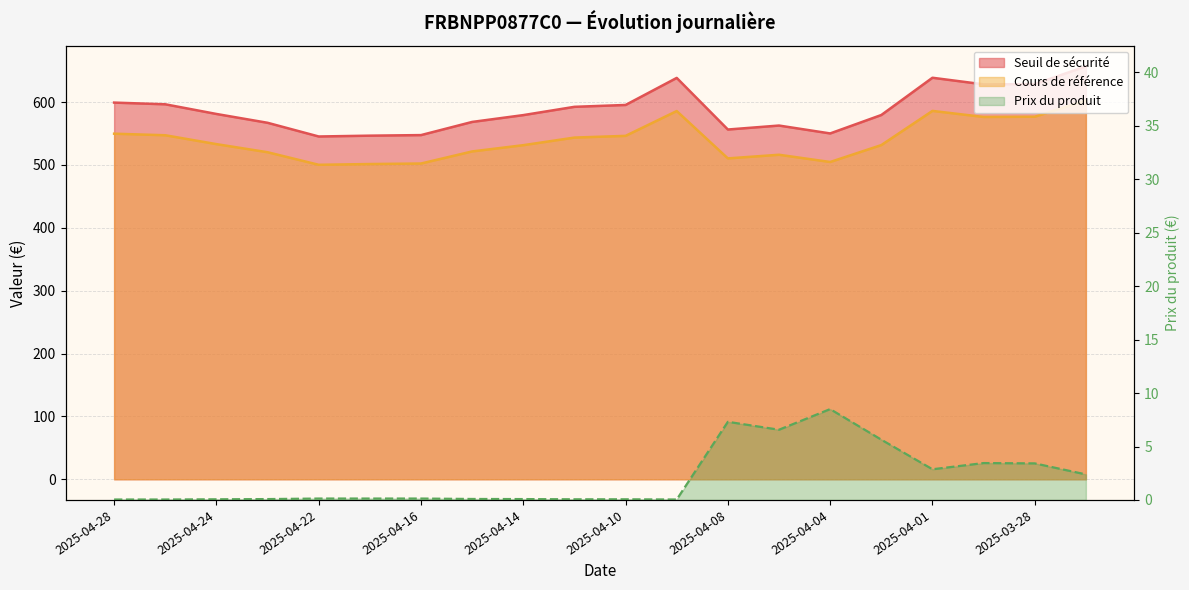

What is the total value across all series at 2025-04-09?

1224.3